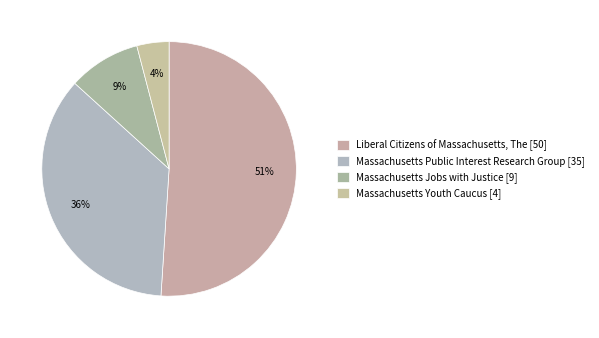

True or false: Massachusetts Public Interest Research Group accounts for 50% of the total.

False